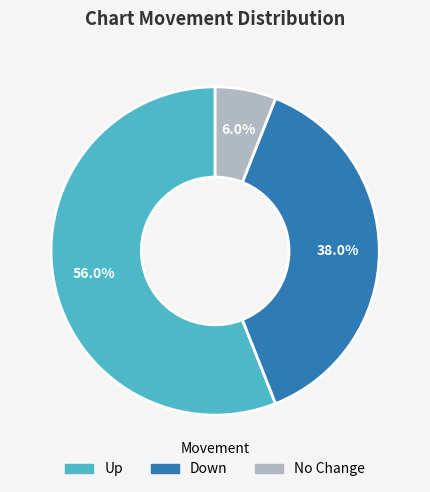

Does any single category account for the majority?

Yes